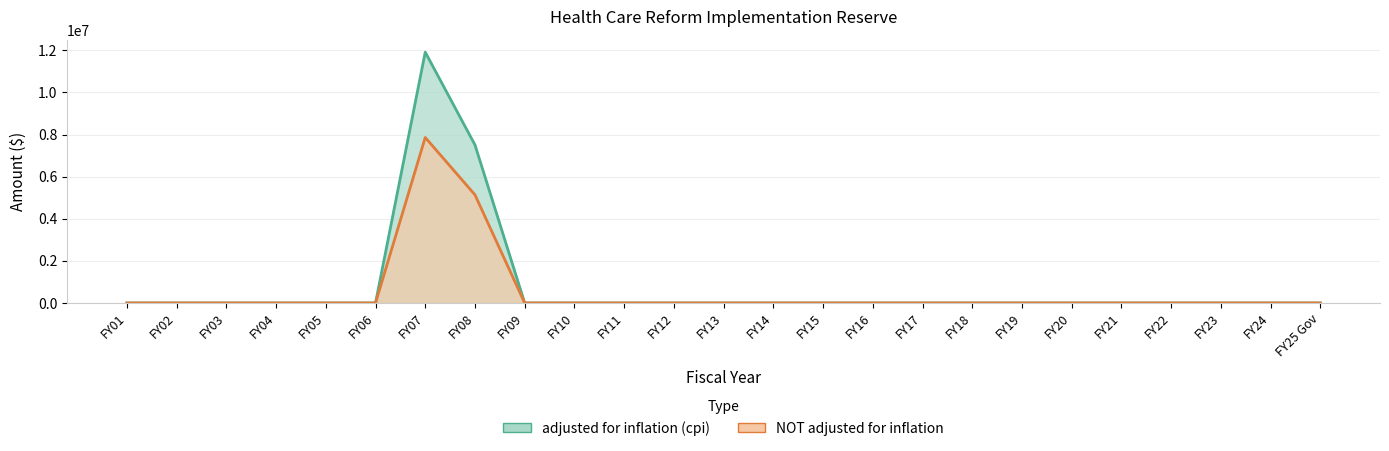

True or false: adjusted for inflation (cpi) and NOT adjusted for inflation intersect in this chart.

False